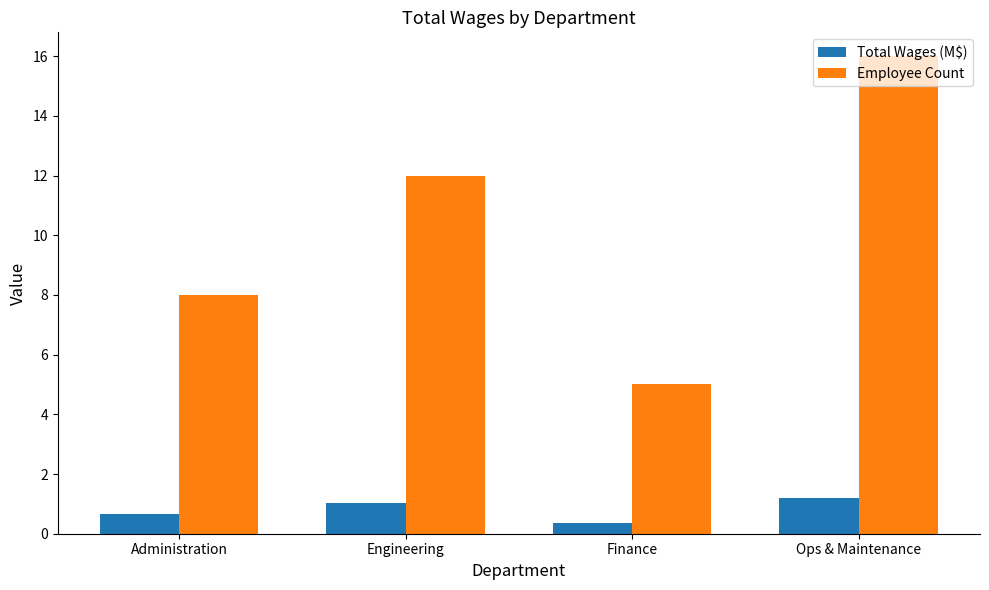

What position from the left is Administration?

1